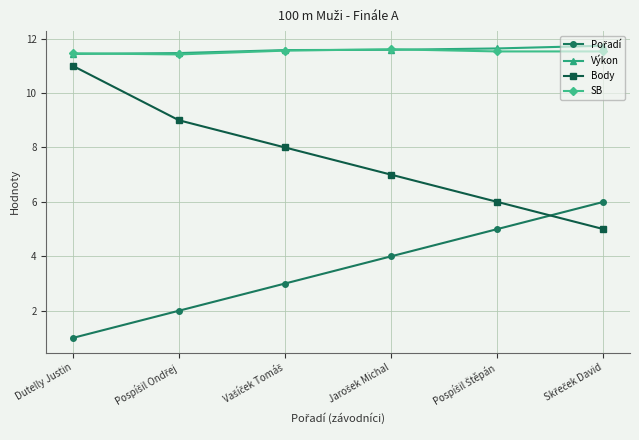

What is the maximum value for Výkon?

11.7